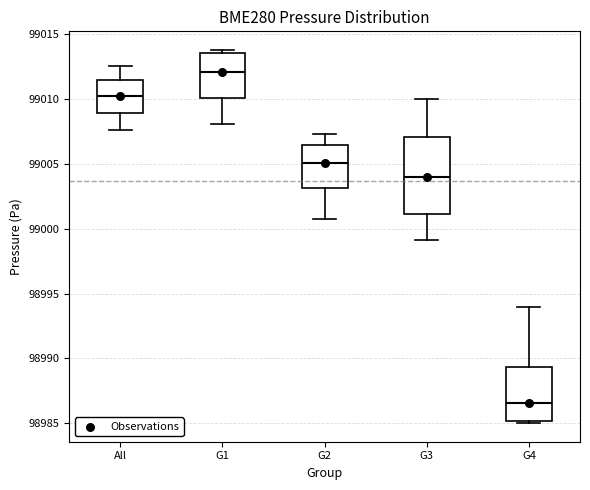

Where is the lower edge of the box for G3 on the y-axis? The values are not printed on the chart, so give them approximately, as read against the axis.

99001.0